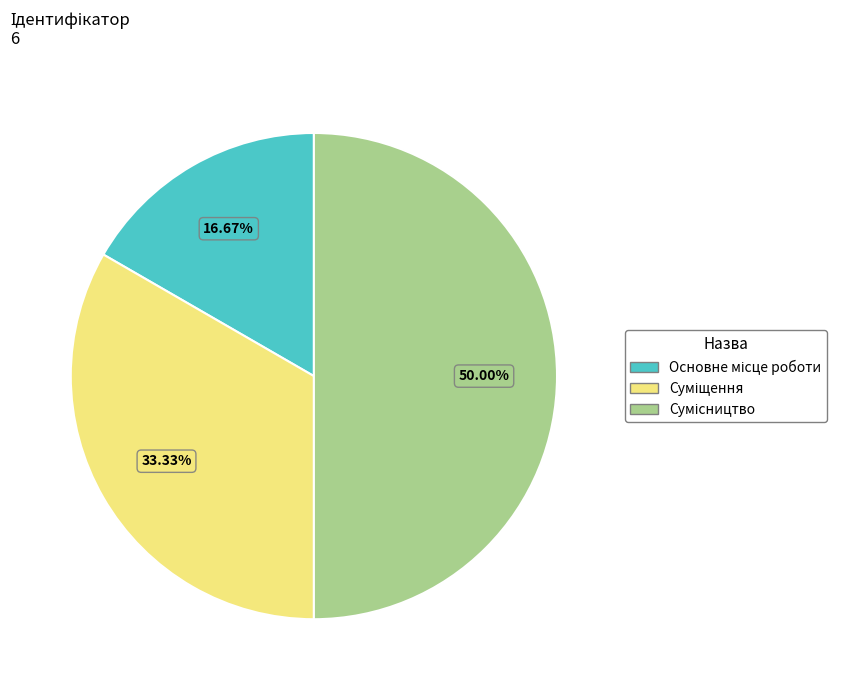

Is the sum of Суміщення and Сумісництво greater than half?

Yes